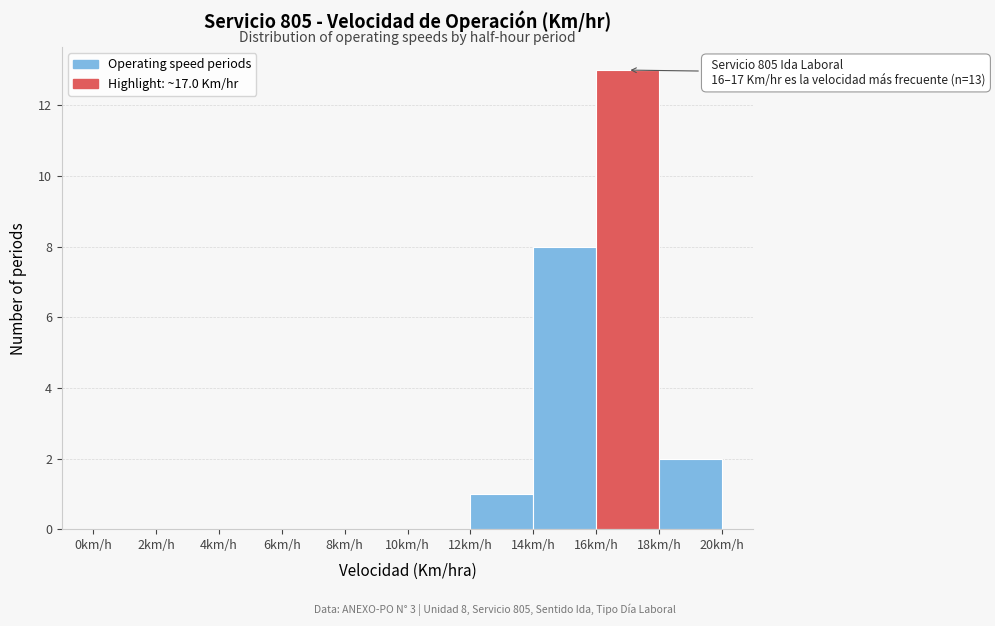

Which range on the x-axis has the tallest bar?

16 to 18